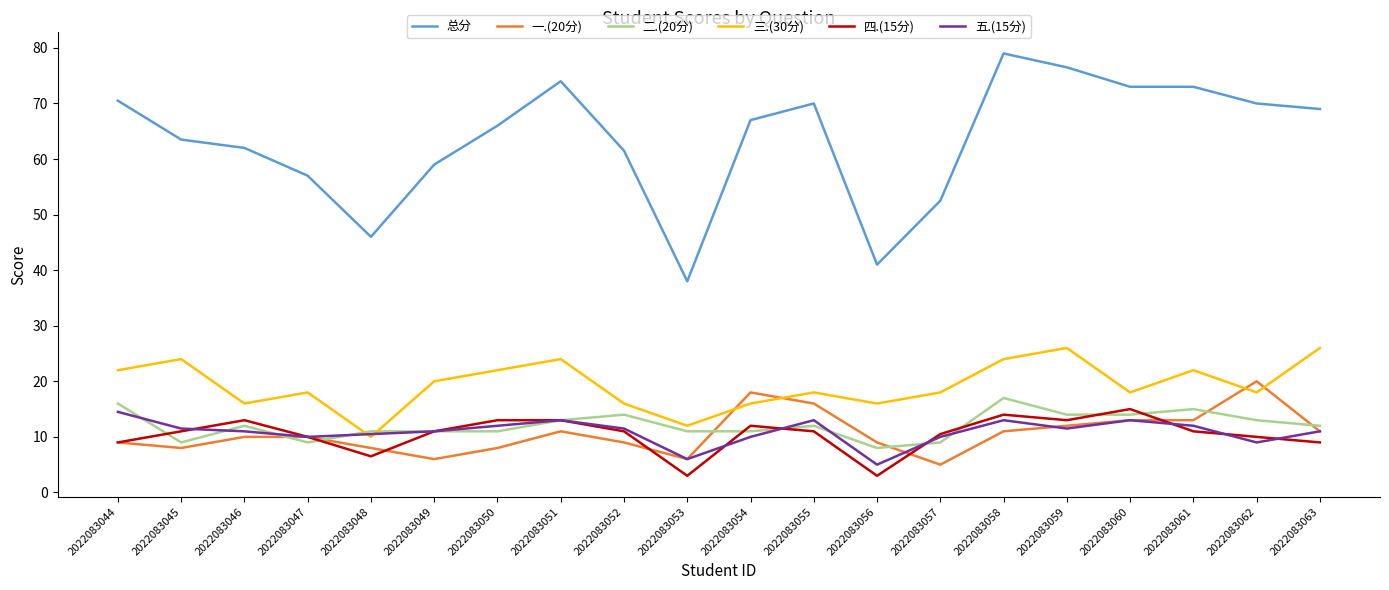

Is the value of 一.(20分) at 2022083057 greater than the value of 四.(15分) at 2022083058?

No